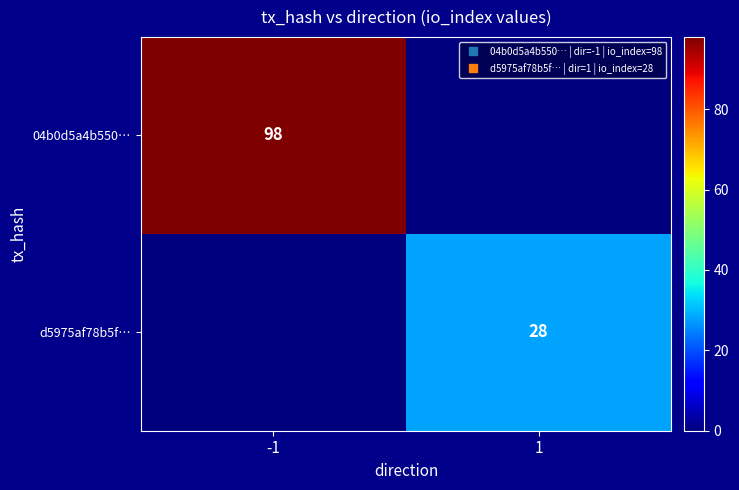

At which label does 04b0d5a4b550… reach its peak?

-1